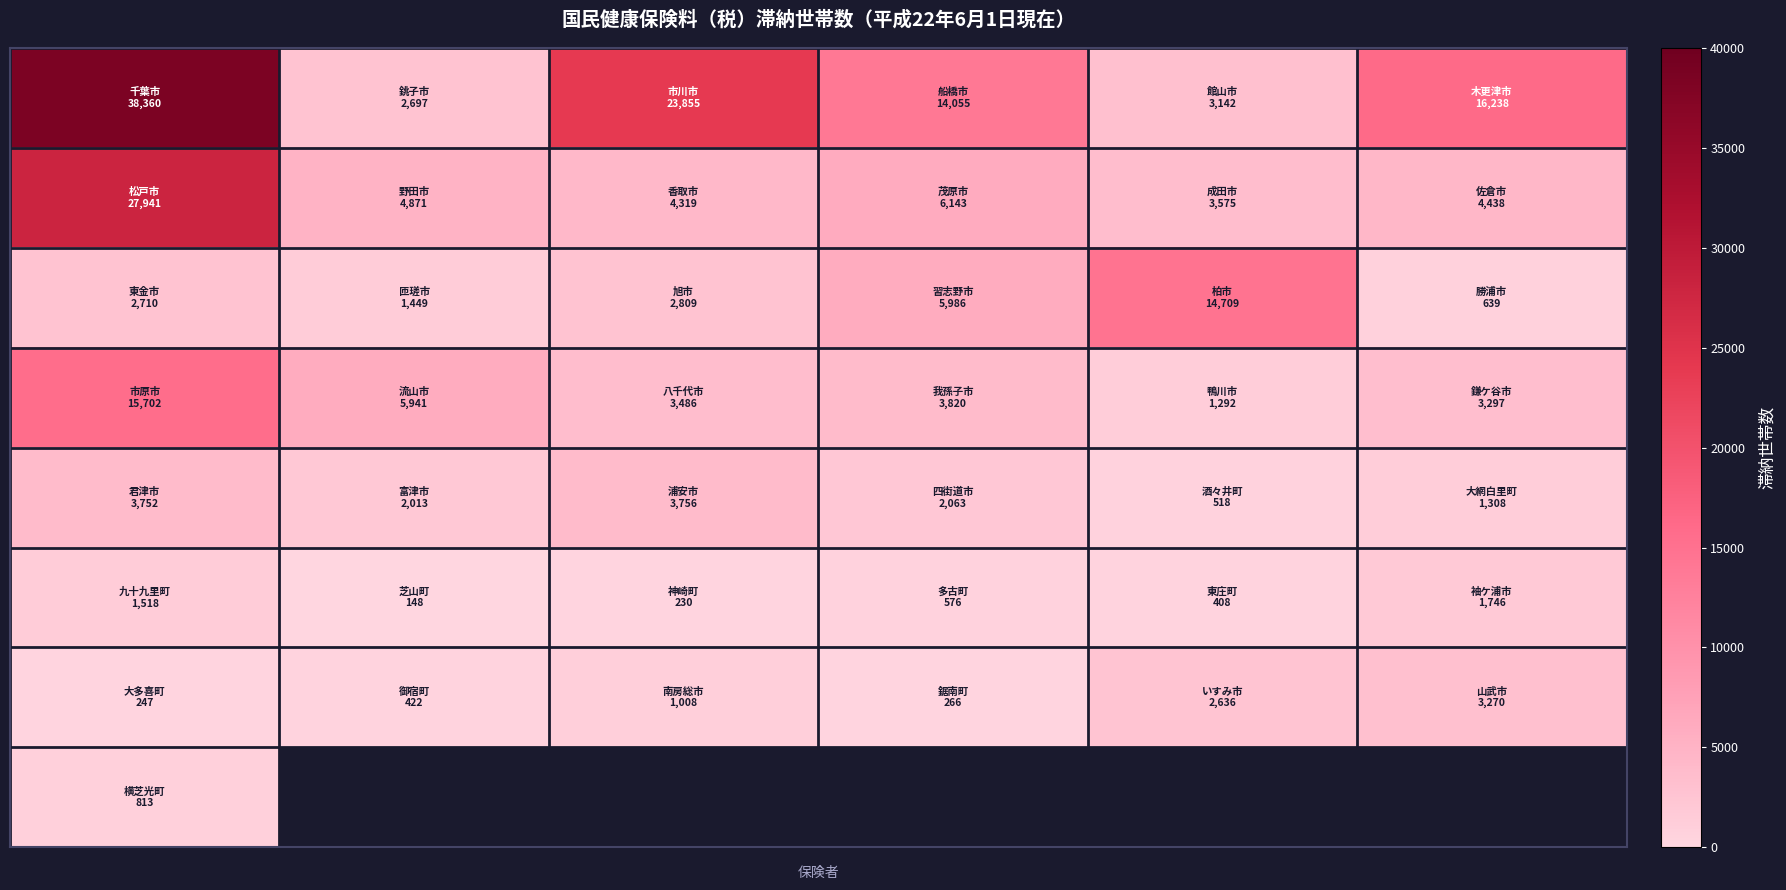

How many series are shown in this chart?

8